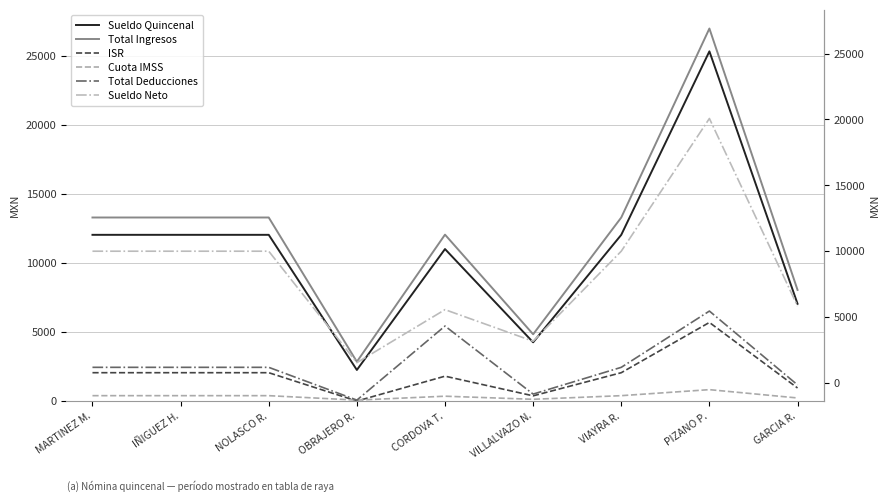

True or false: Total Ingresos and Sueldo Quincenal intersect in this chart.

False